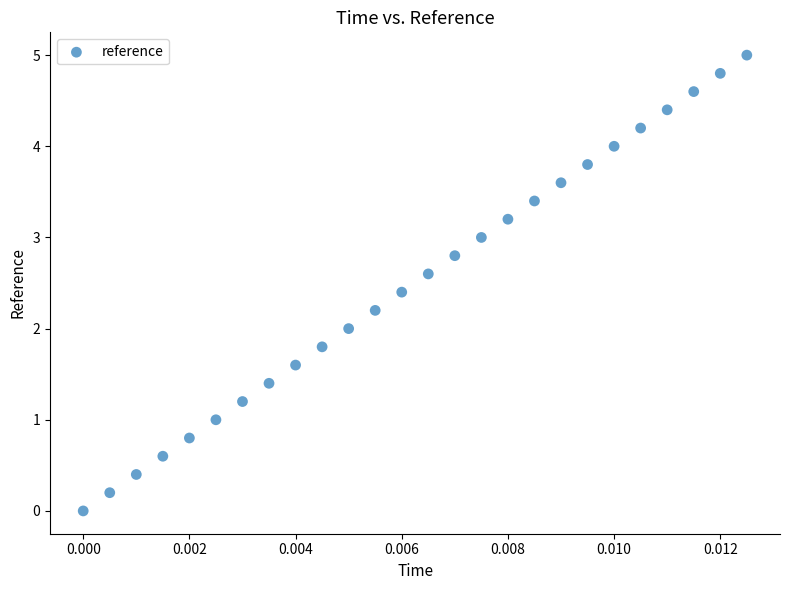

What is the range of Y values (max minus min)?

5.0